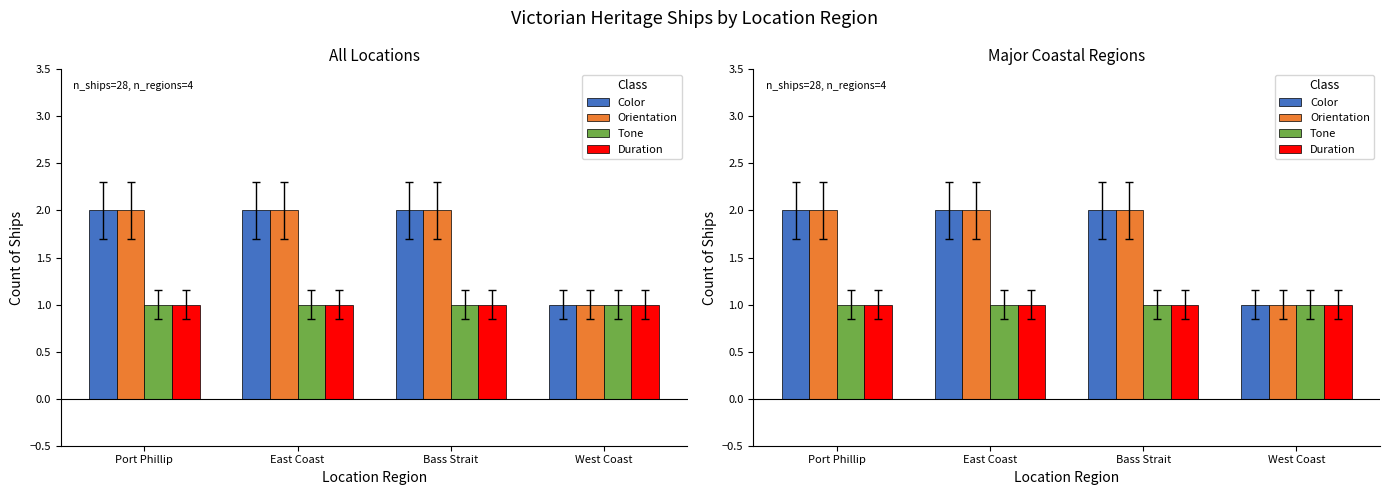

How many groups of bars are there?

4